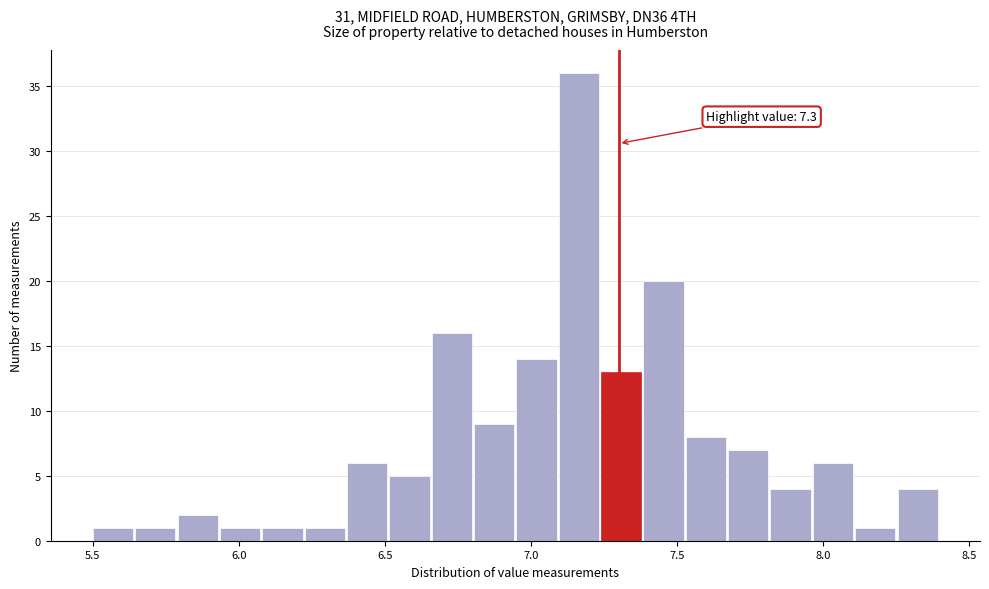

Around what value on the x-axis is the tallest bar? Give the approximate position of its centre, as read against the axis.

7.15